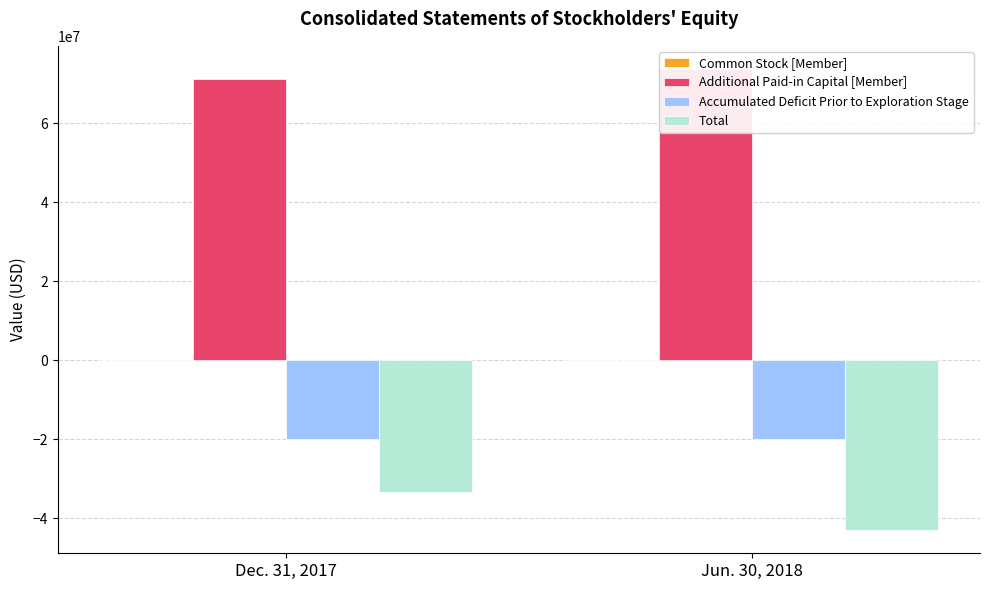

Is it true that Total equals -68006480 at Jun. 30, 2018?

False